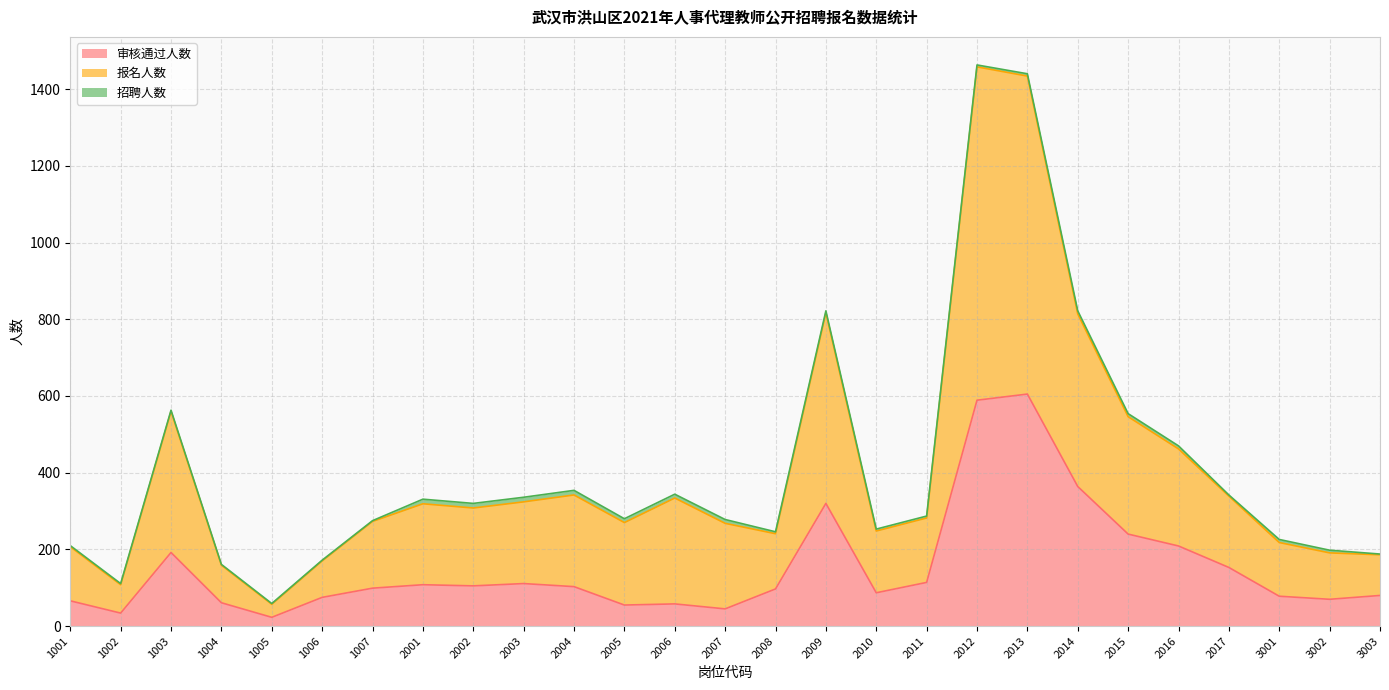

What is the highest value of the 审核通过人数 series?

605